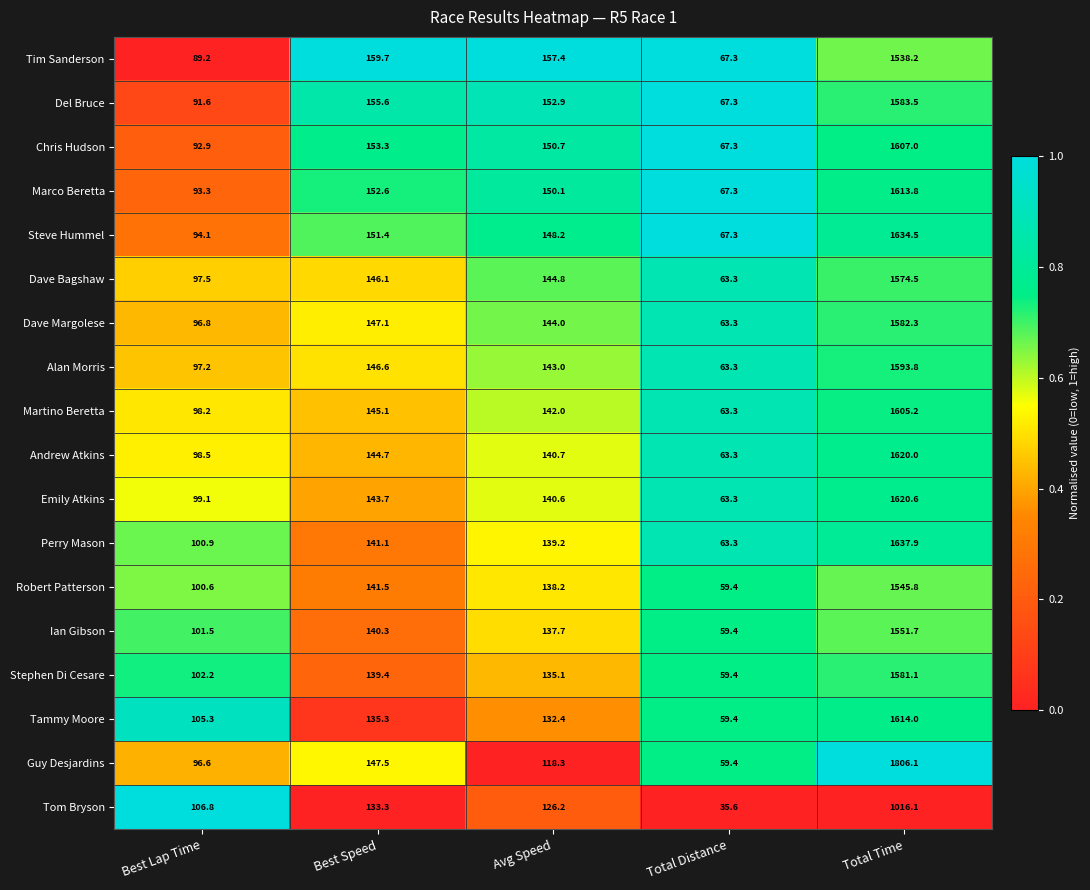

How many series are shown in this chart?

18